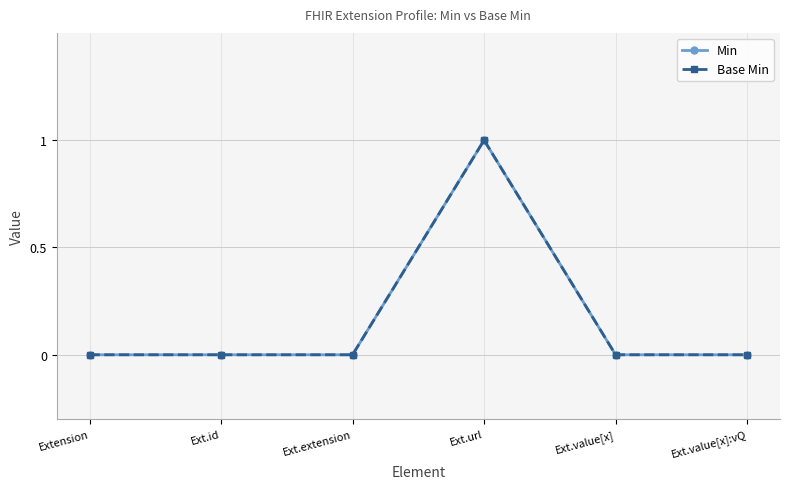

Rank the categories by Base Min value from lowest to highest.

Extension, Ext.id, Ext.extension, Ext.value[x], Ext.value[x]:vQ, Ext.url